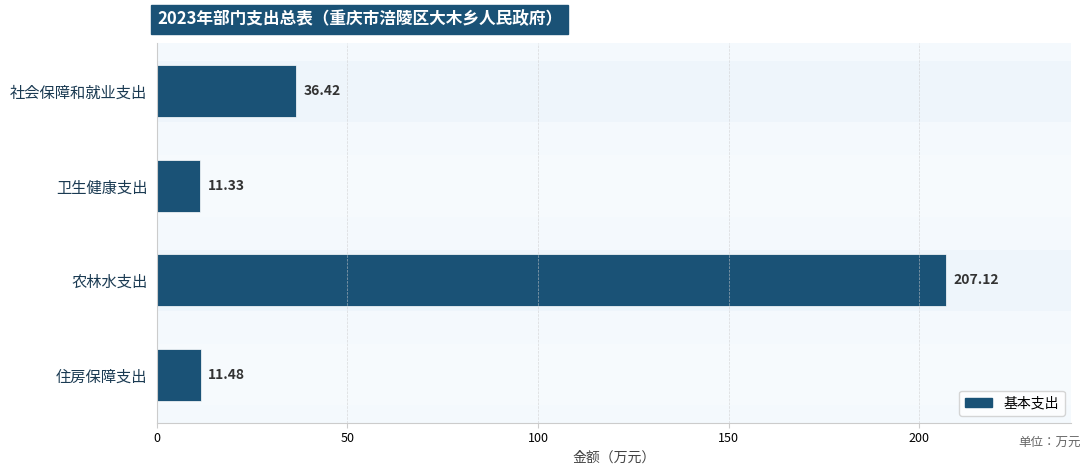

What is the average value?

66.6